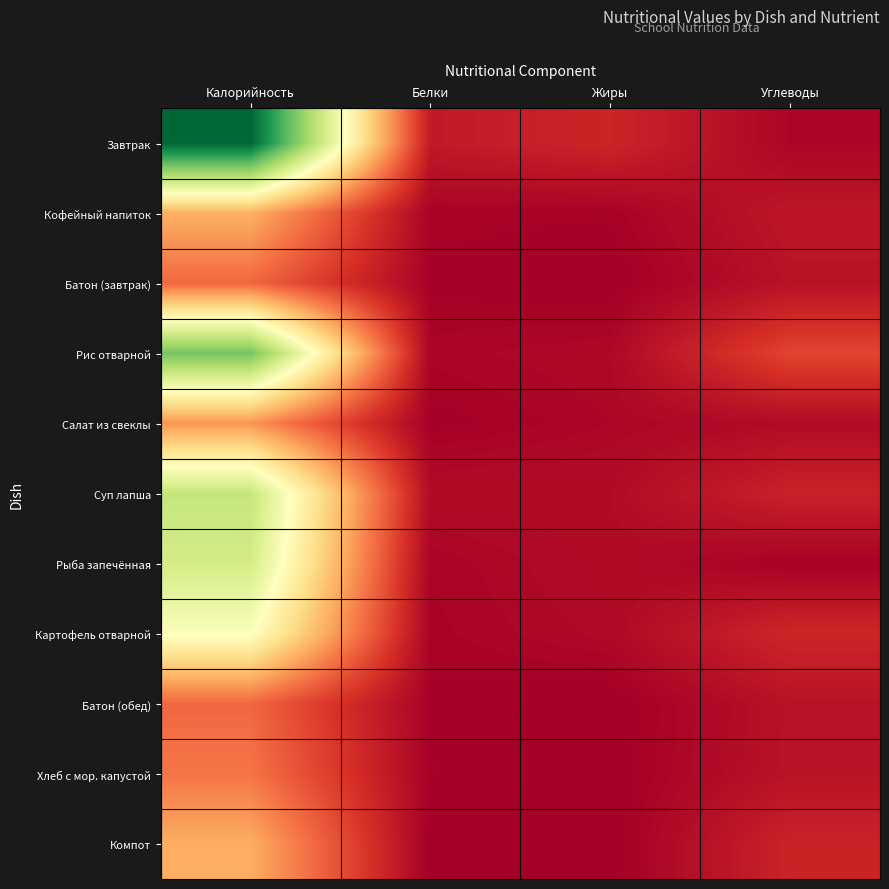

Reading left to right, transcribe all the data shown in this chart.

Завтрак: Калорийность=325.8	Белки=18.5	Жиры=25.9	Углеводы=4.8
Кофейный напиток: Калорийность=100.6	Белки=3.2	Жиры=2.7	Углеводы=15.9
Батон (завтрак): Калорийность=62.5	Белки=2.0	Жиры=0.2	Углеводы=13.1
Рис отварной: Калорийность=251.8	Белки=4.4	Жиры=6.4	Углеводы=44.0
Салат из свеклы: Калорийность=85.7	Белки=1.4	Жиры=5.1	Углеводы=8.6
Суп лапша: Калорийность=208.4	Белки=8.7	Жиры=8.8	Углеводы=23.7
Рыба запечённая: Калорийность=198.7	Белки=4.0	Жиры=8.5	Углеводы=2.1
Картофель отварной: Калорийность=165.5	Белки=3.3	Жиры=7.1	Углеводы=26.6
Батон (обед): Калорийность=62.5	Белки=2.0	Жиры=0.2	Углеводы=13.1
Хлеб с мор. капустой: Калорийность=69.6	Белки=2.6	Жиры=0.5	Углеводы=13.7
Компот: Калорийность=98.6	Белки=0.2	Жиры=0.0	Углеводы=24.4